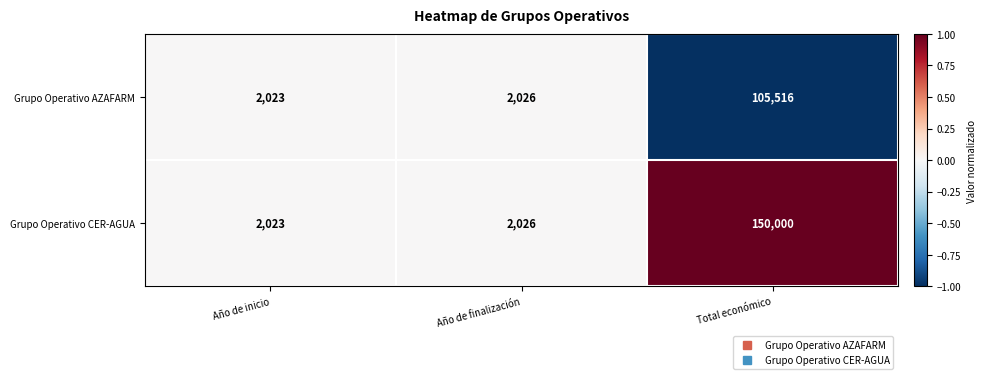

Count the number of categories in the chart.

3